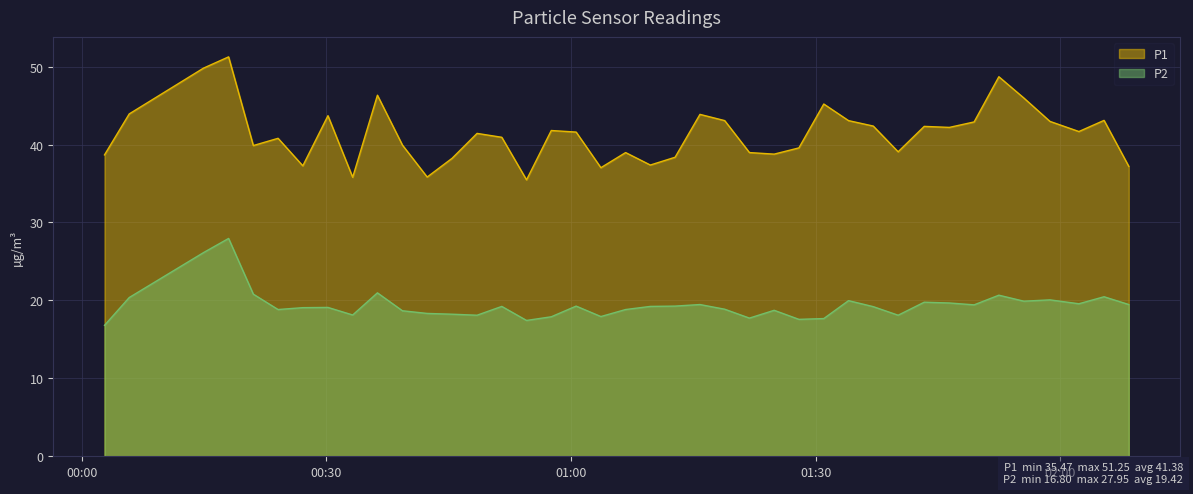

What is the maximum value shown in the chart?

51.2